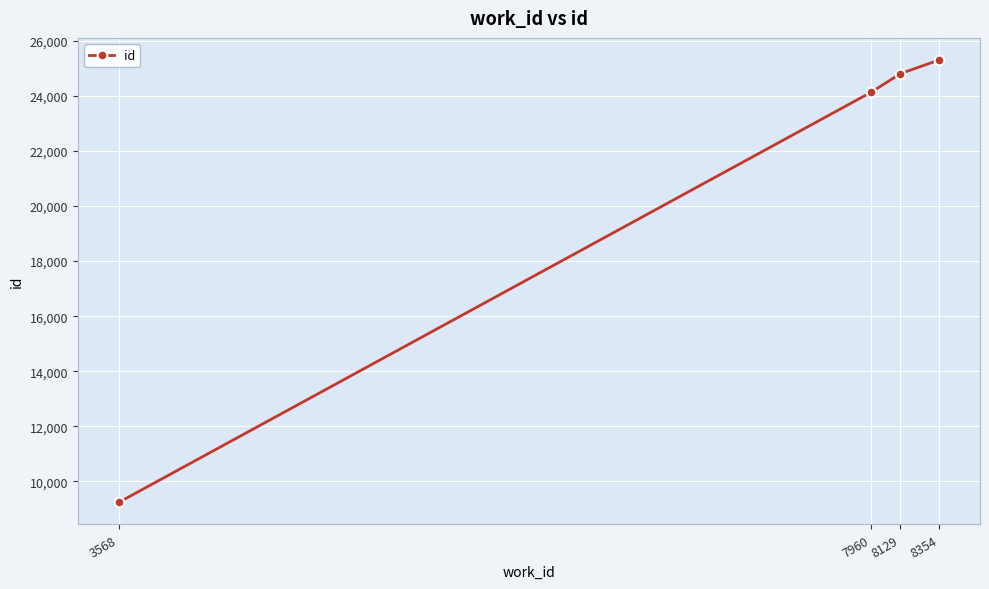

Reading left to right, transcribe all the data shown in this chart.

3568=9237	7960=24142	8129=24811	8354=25306